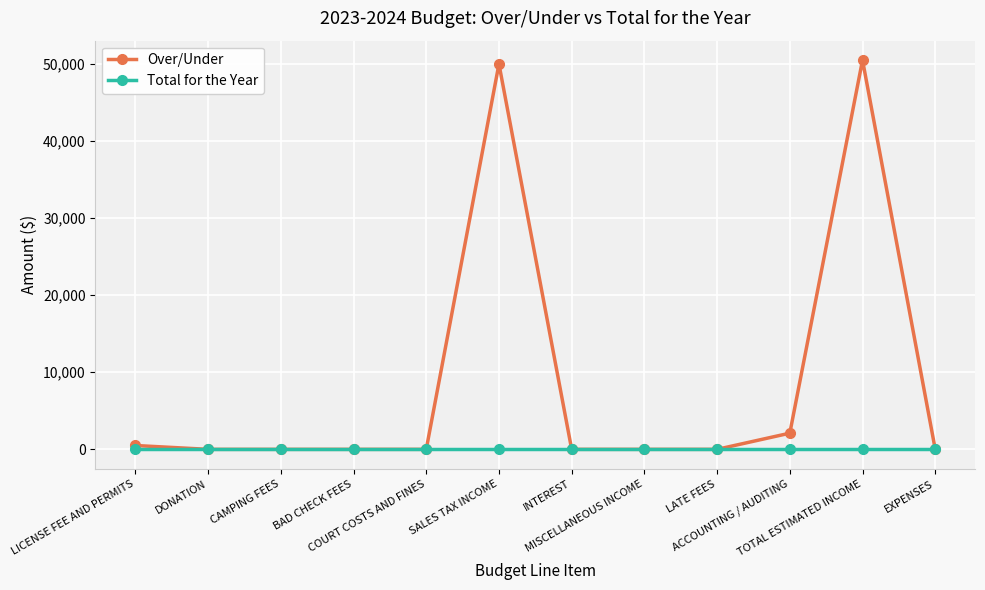

What is the difference between the maximum and second lowest values in the Over/Under series?

50500